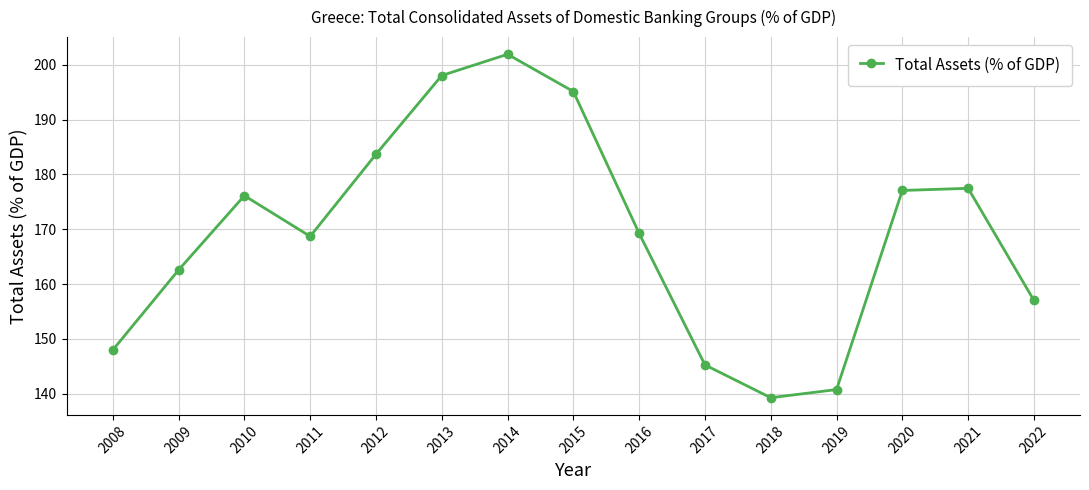

At which label does the data first exceed 169?

2010